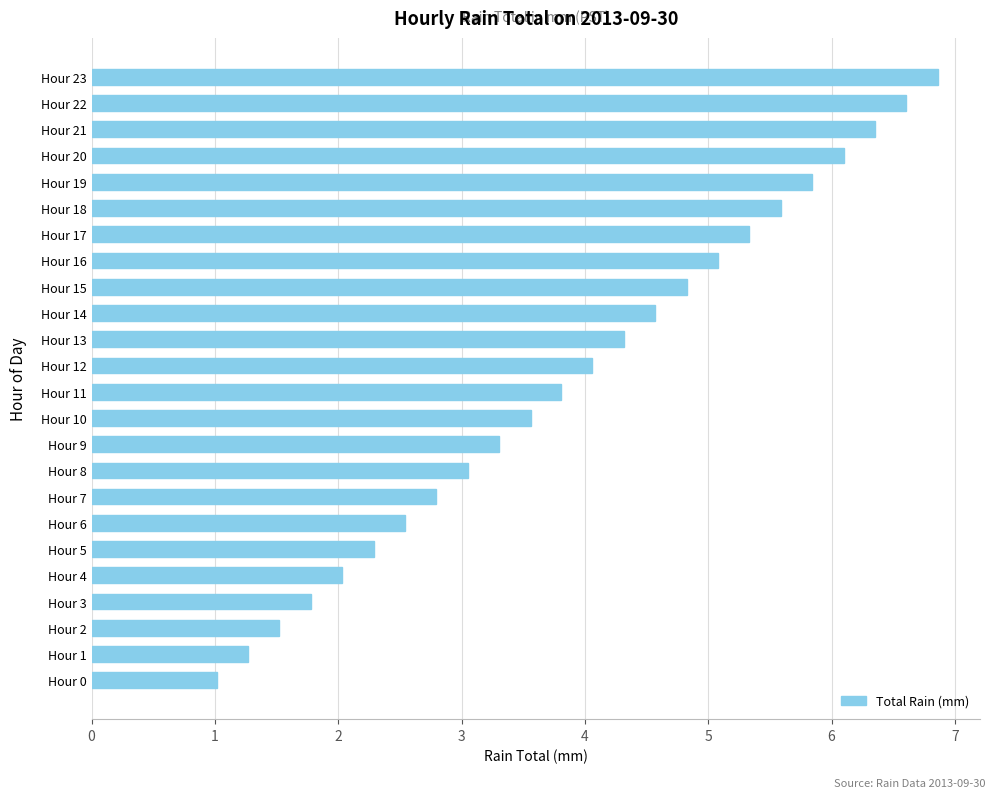

Rank the categories by value from lowest to highest.

Hour 0, Hour 1, Hour 2, Hour 3, Hour 4, Hour 5, Hour 6, Hour 7, Hour 8, Hour 9, Hour 10, Hour 11, Hour 12, Hour 13, Hour 14, Hour 15, Hour 16, Hour 17, Hour 18, Hour 19, Hour 20, Hour 21, Hour 22, Hour 23